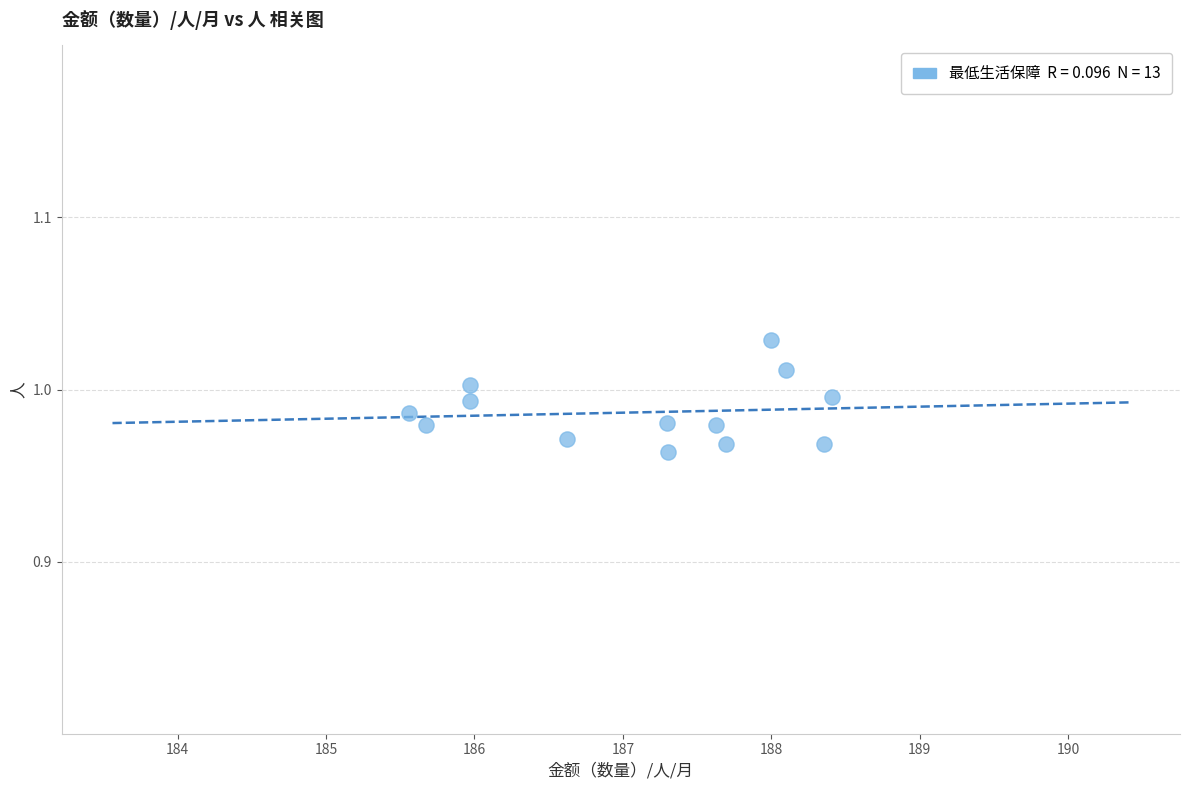

How many data points are displayed?

13